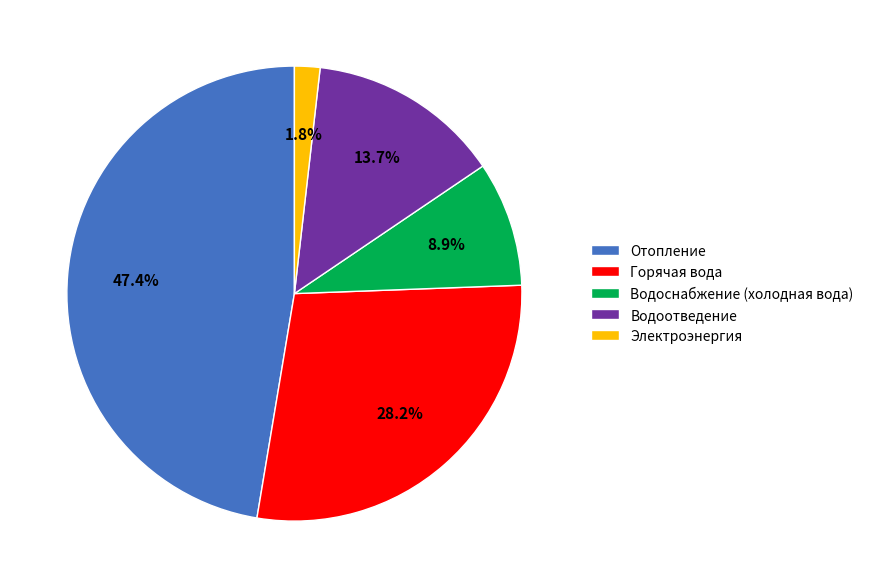

True or false: Горячая вода accounts for 20% of the total.

False